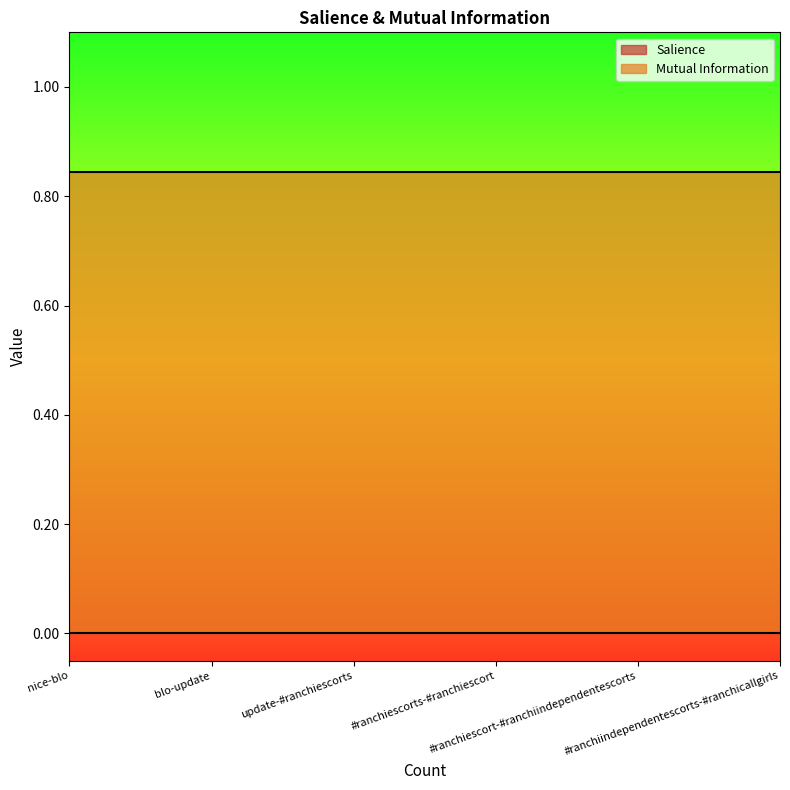

What is the label of the 2nd point from the left?

blo-update